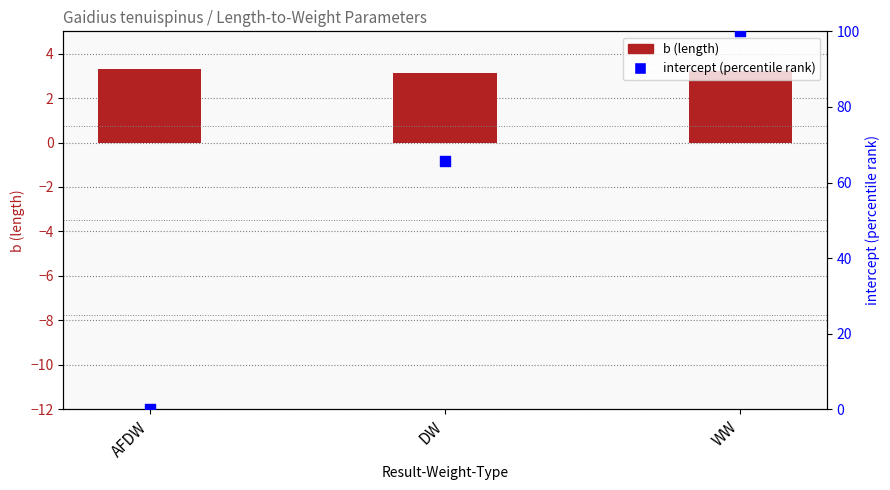

What are all the series names shown in the legend?

b (length), intercept (percentile rank)